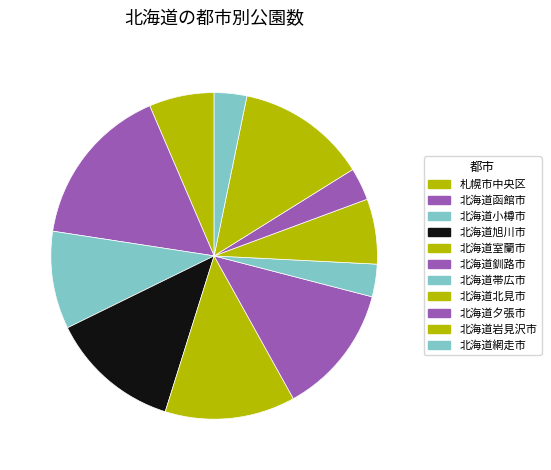

How many slices are in this pie chart?

11